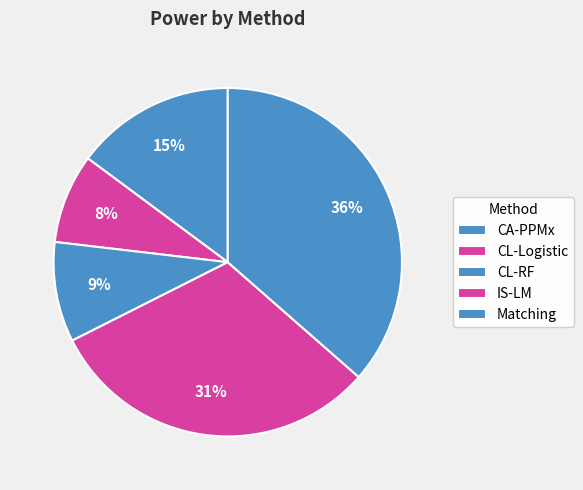

Which slice is the largest?

Matching